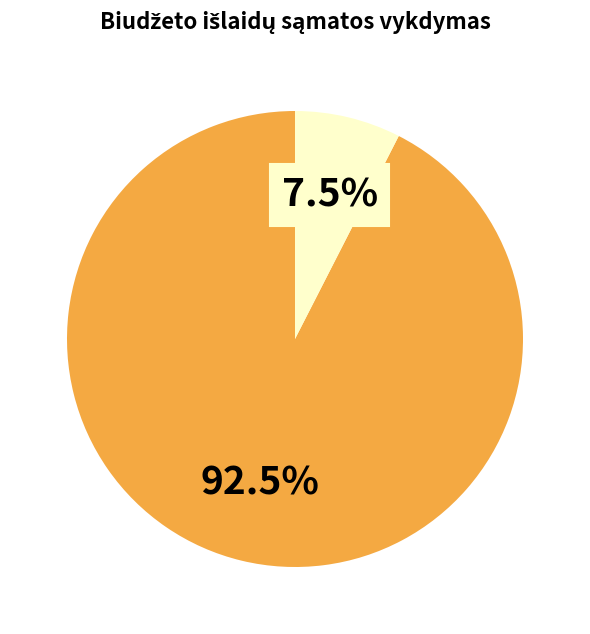

Is there a majority slice in this chart?

Yes